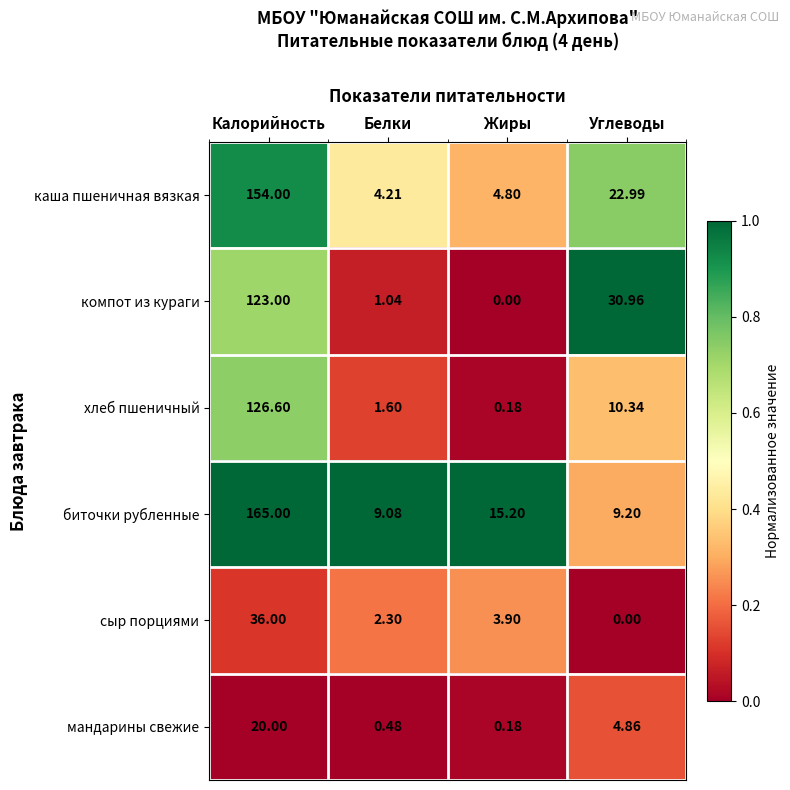

Which series has the widest spread of values?

биточки рубленные